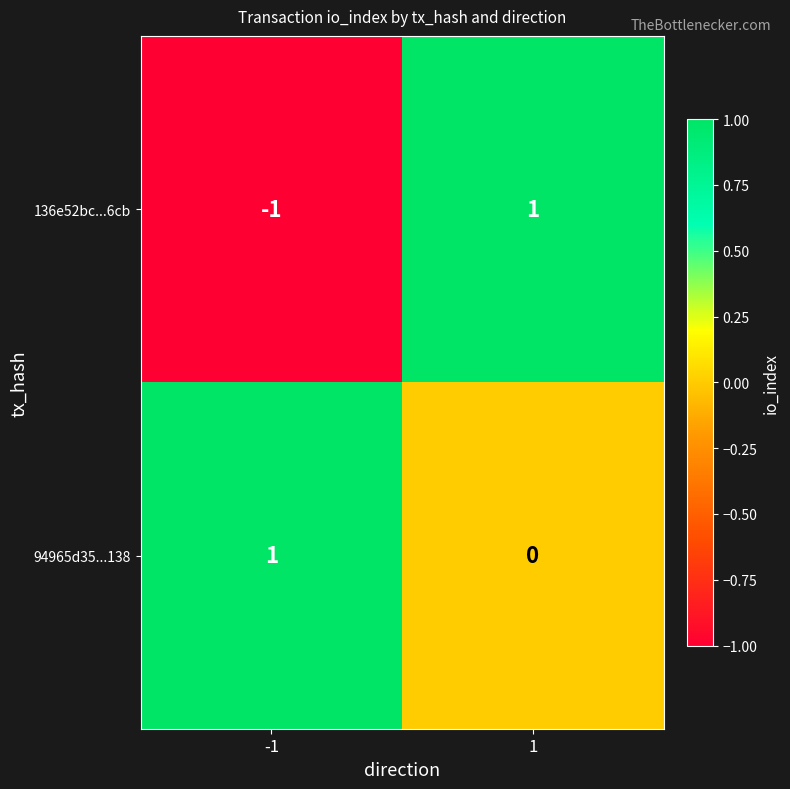

Which series has the largest total across all categories?

94965d35...138